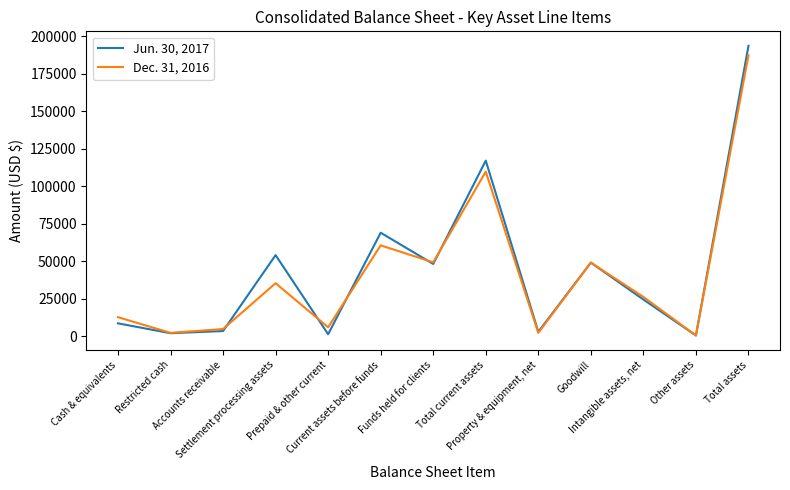

List the series in order of their overall mean, lowest first.

Dec. 31, 2016, Jun. 30, 2017